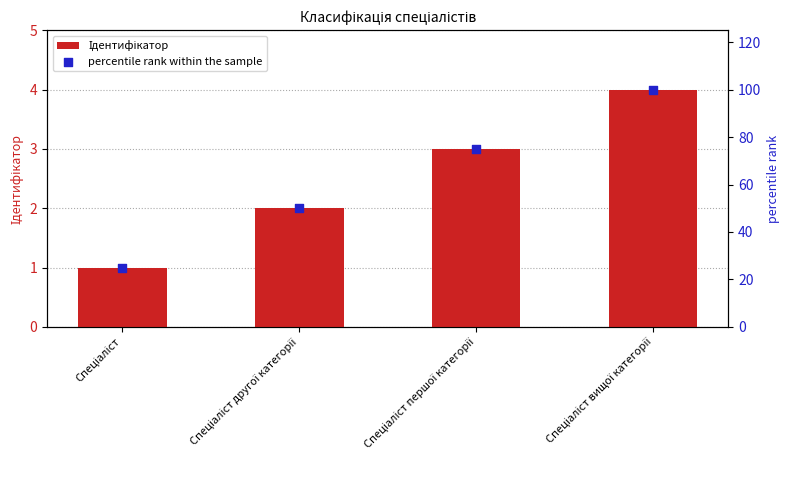

What are all the series names shown in the legend?

Ідентифікатор, percentile rank within the sample